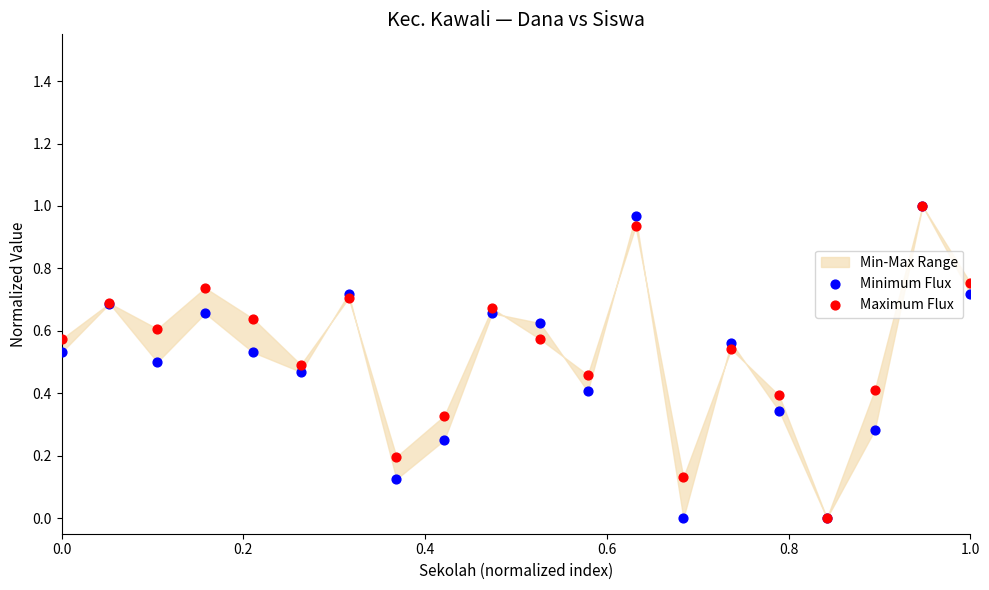

What are all the series names shown in the legend?

Minimum Flux, Maximum Flux